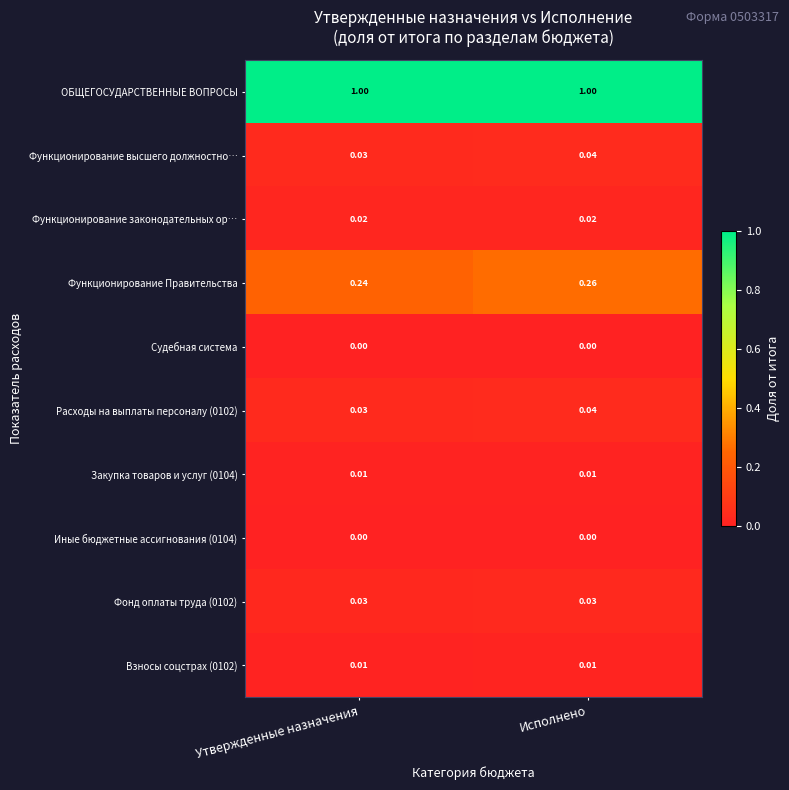

Which category has the highest value in the Расходы на выплаты персоналу (0102) series?

Исполнено